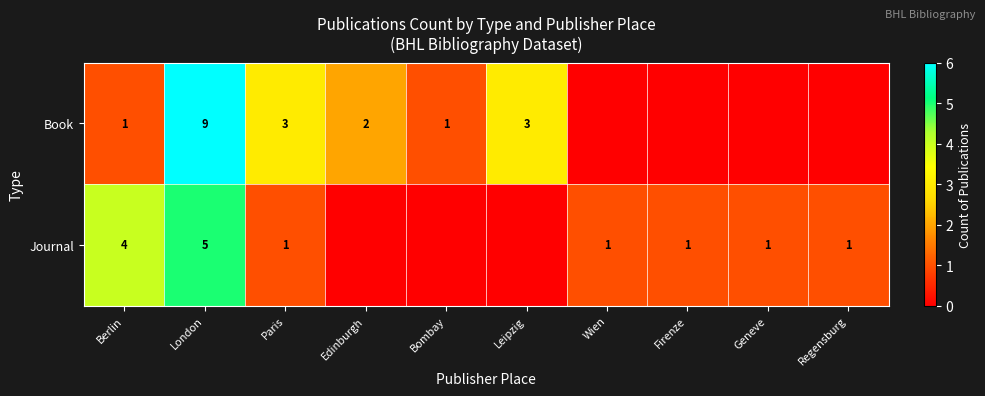

The value of Journal at Firenze is 1. True or false?

True